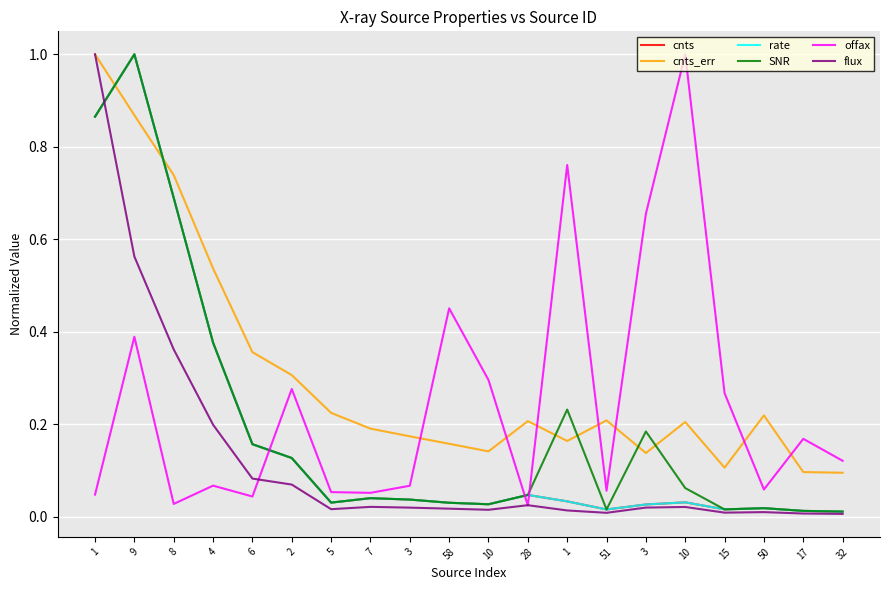

Where is cnts nearest to the value 0?

32